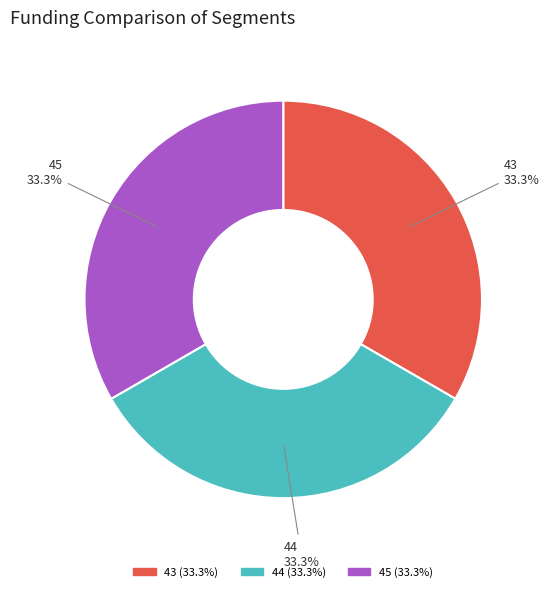

Approximately how many times larger is the value at 43 compared to 45?

1.0